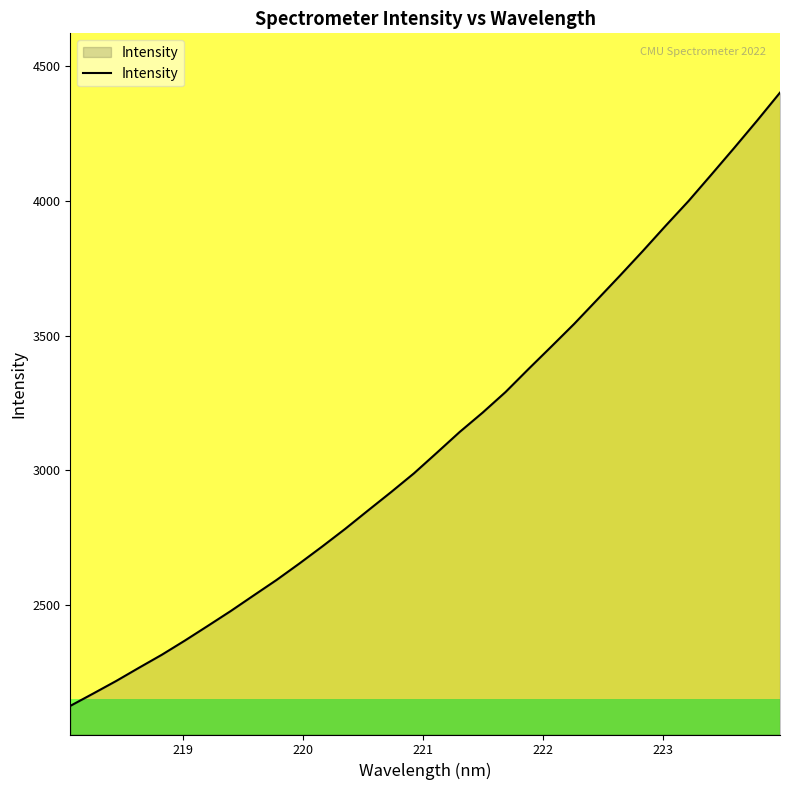

What is the greatest value displayed?

4402.2